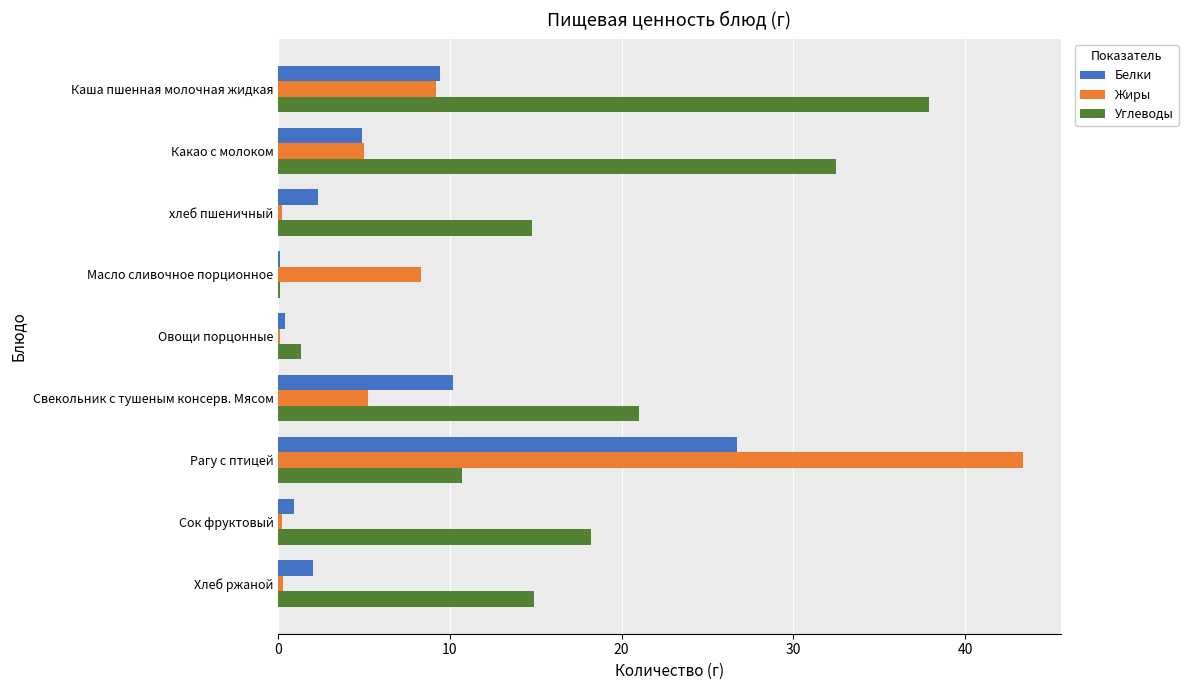

How many data points does each series have?

9